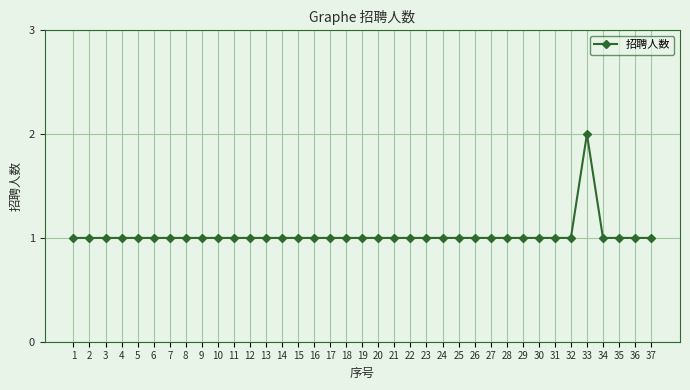

Does the chart have visible grid lines?

Yes